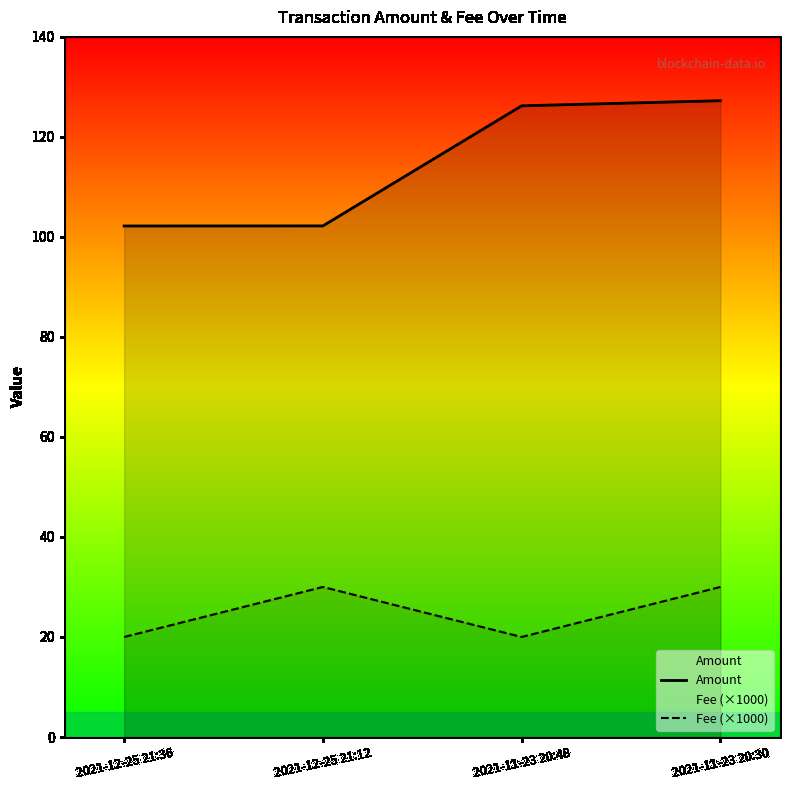

How many data points in Amount are above 126?

2